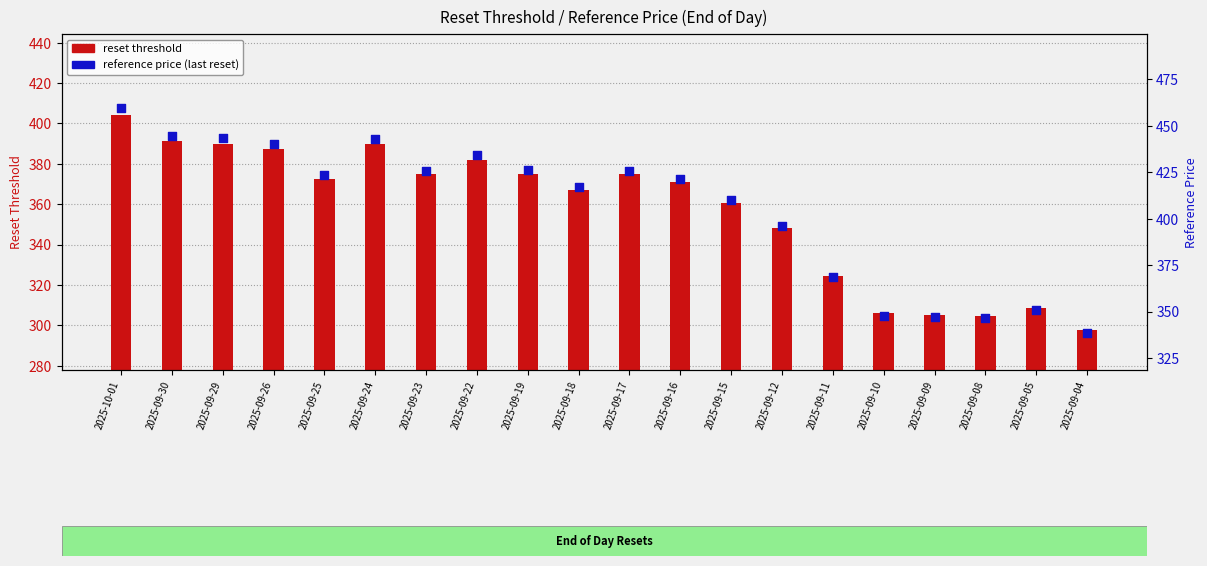

At how many categories does at least one series exceed 248?

20